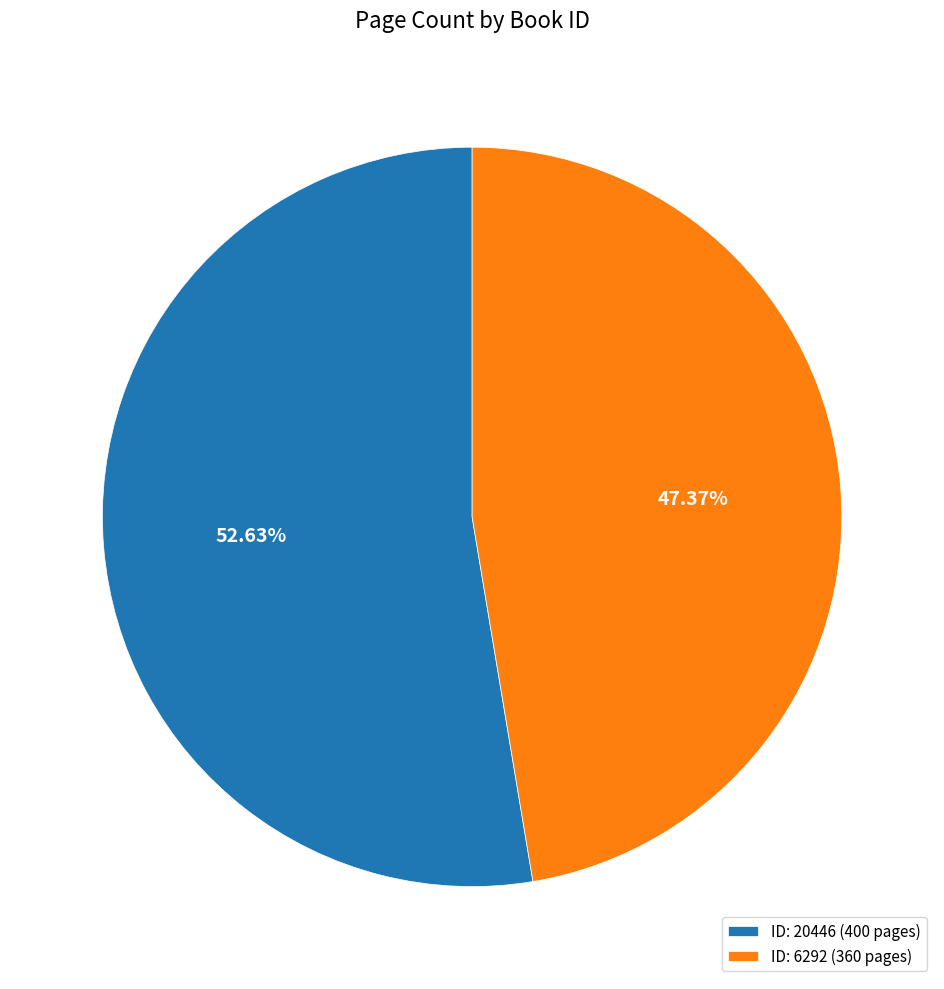

Is there any slice that represents more than half of the pie?

Yes